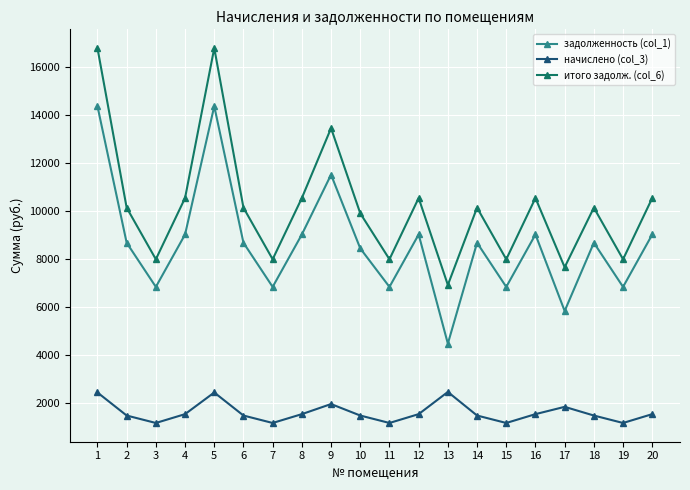

Is it true that итого задолж. (col_6) equals 5043.5 at 4?

False